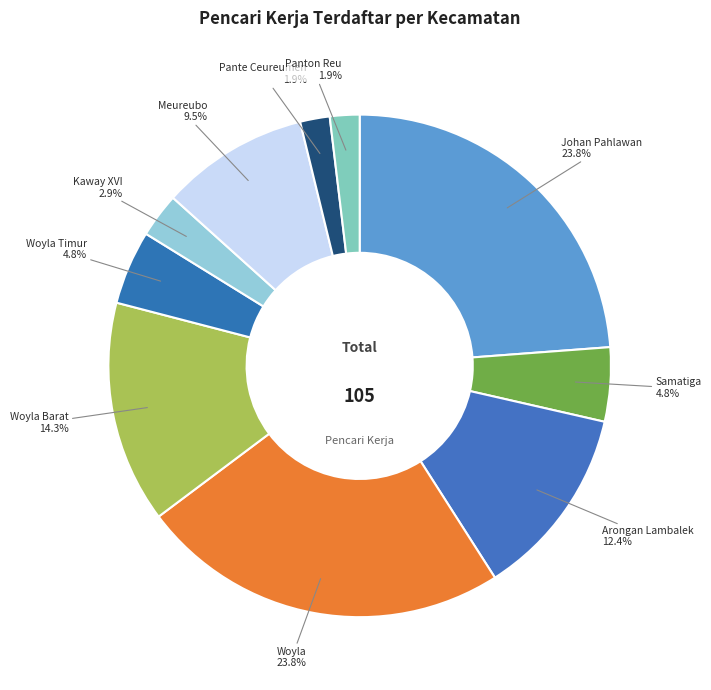

How many slices are in this pie chart?

10